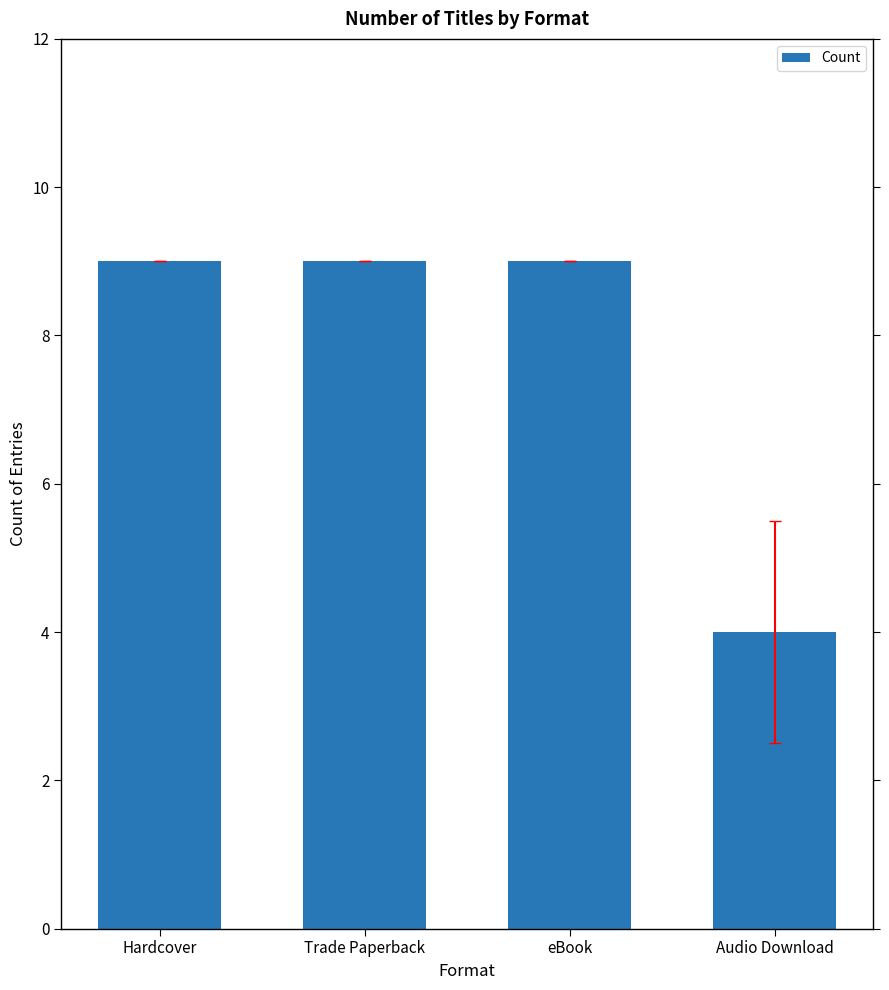

What is the minimum value shown in the chart?

4